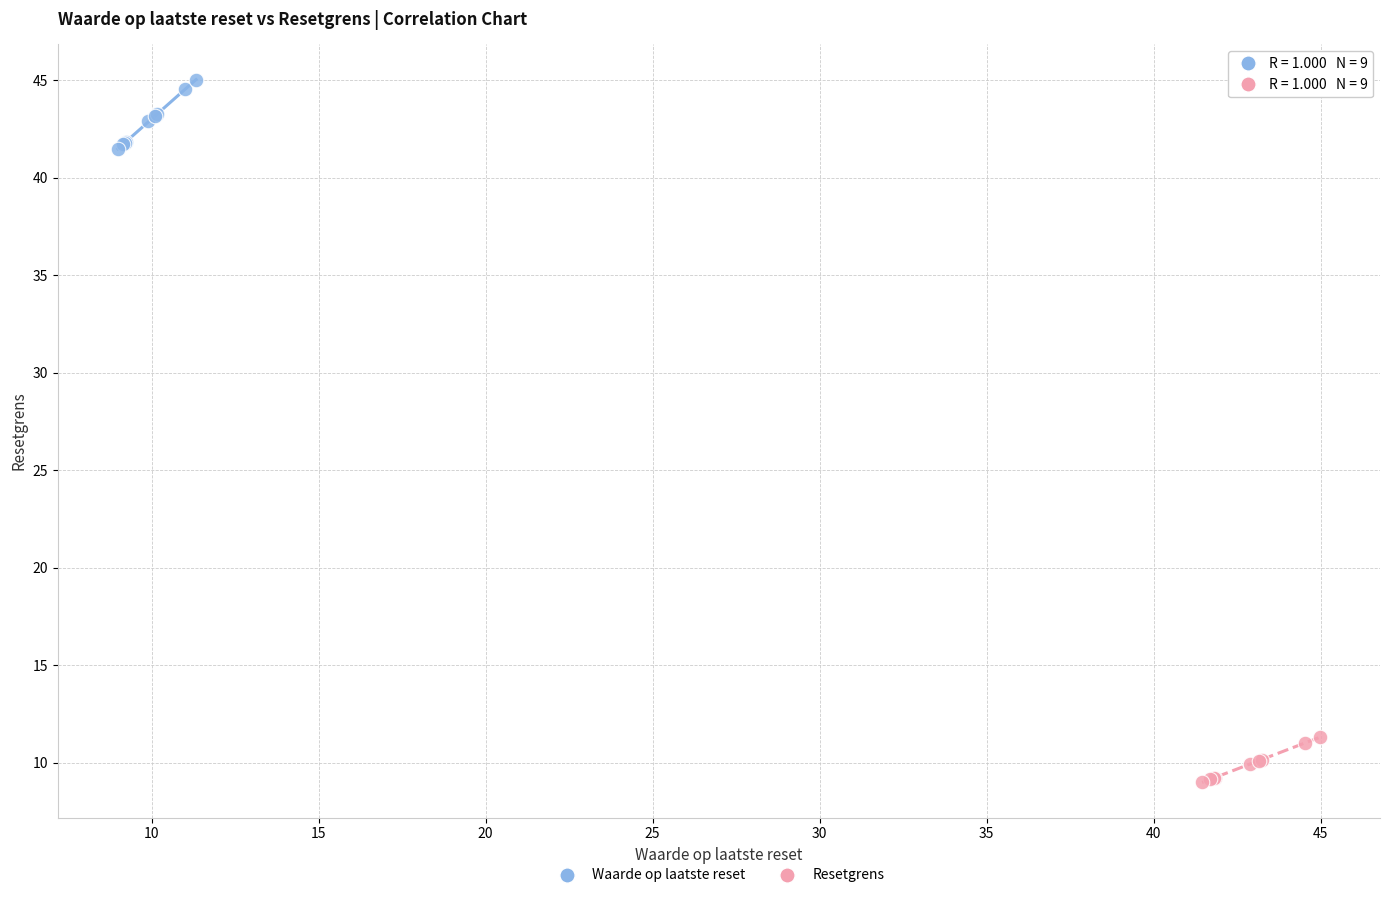

Which series contains the highest Y value?

Waarde op laatste reset